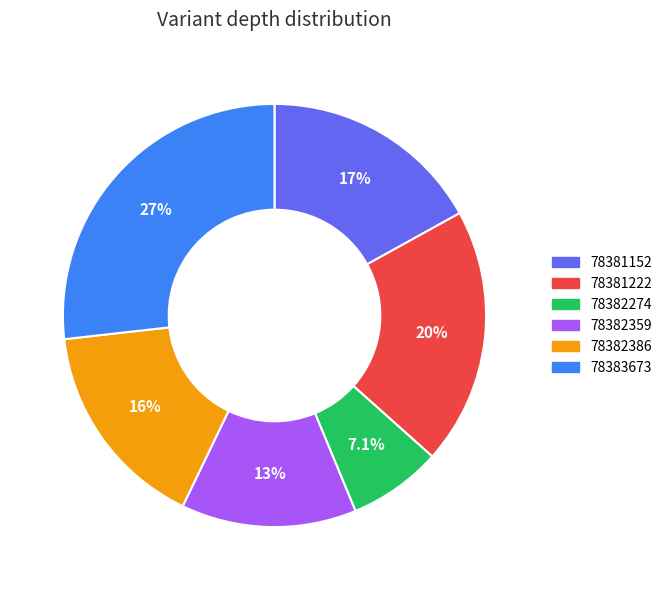

Is there any slice that represents more than half of the pie?

No